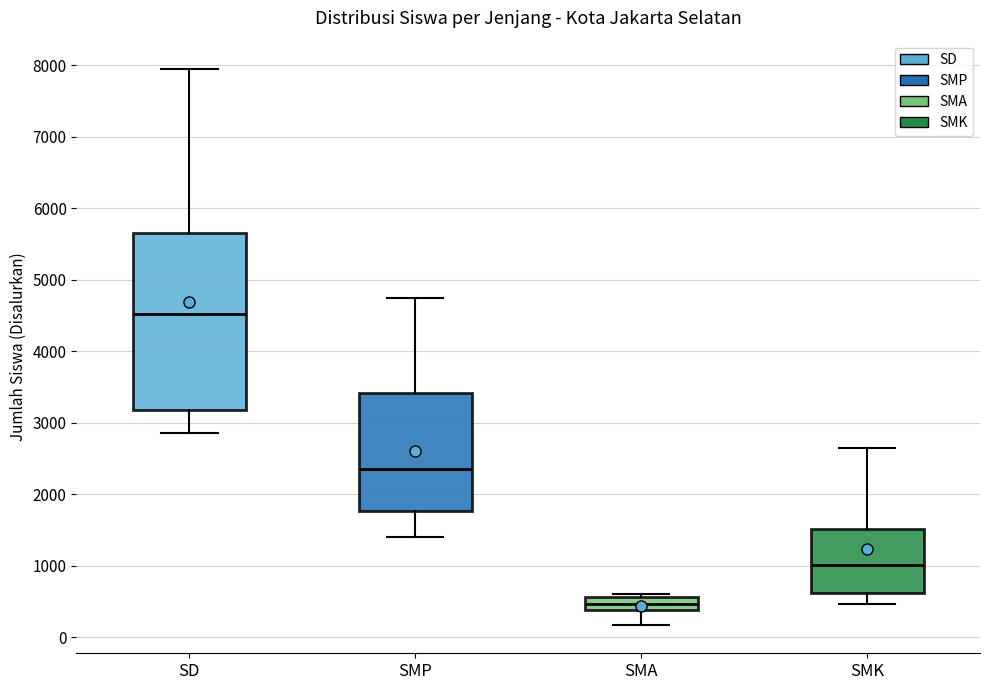

Comparing the boxes themselves (not the whiskers), which one is the tallest?

SD